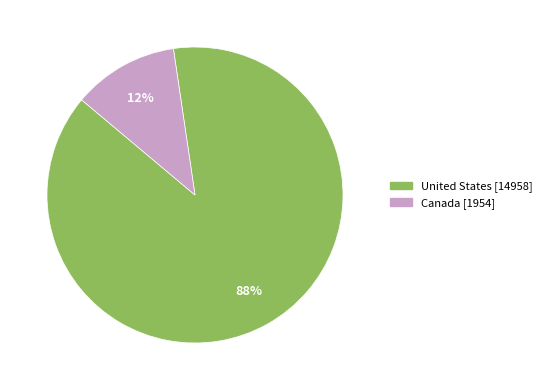

To the nearest percent, what portion does United States represent?

88%